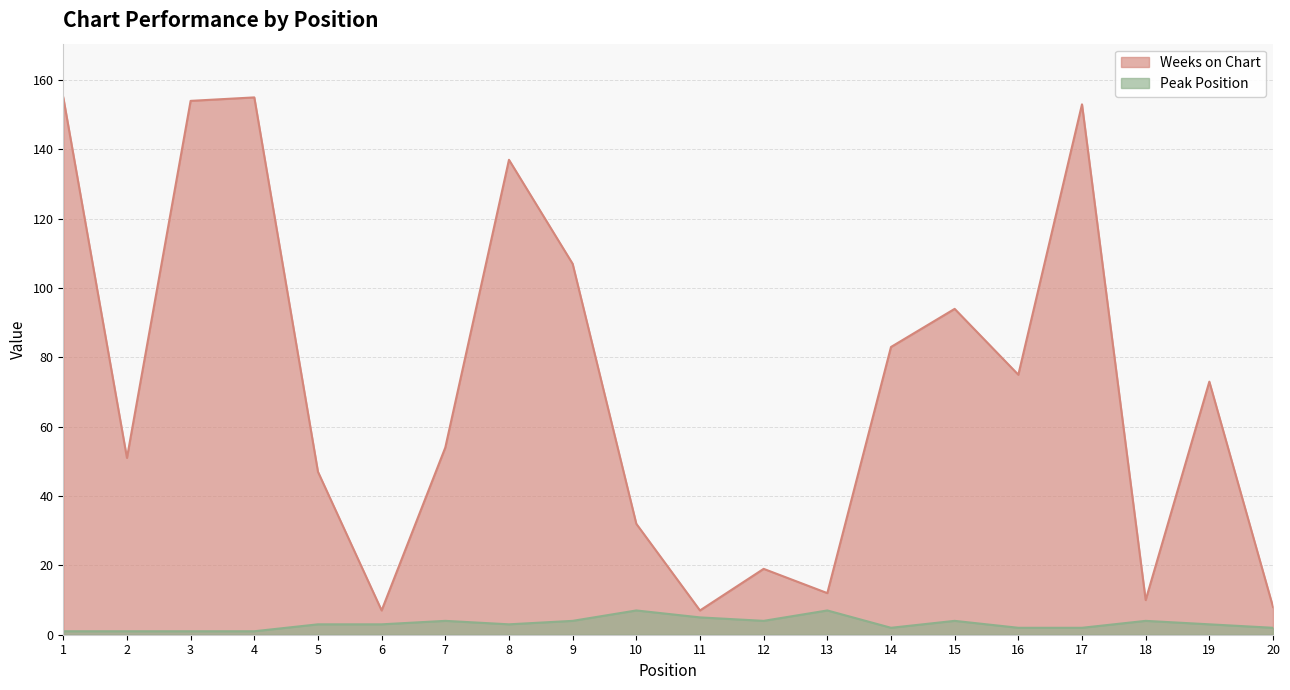

Reading left to right, list all the values displayed in this chart.

Weeks on Chart: 155	51	154	155	47	7	54	137	107	32	7	19	12	83	94	75	153	10	73	8
Peak Position: 1	1	1	1	3	3	4	3	4	7	5	4	7	2	4	2	2	4	3	2